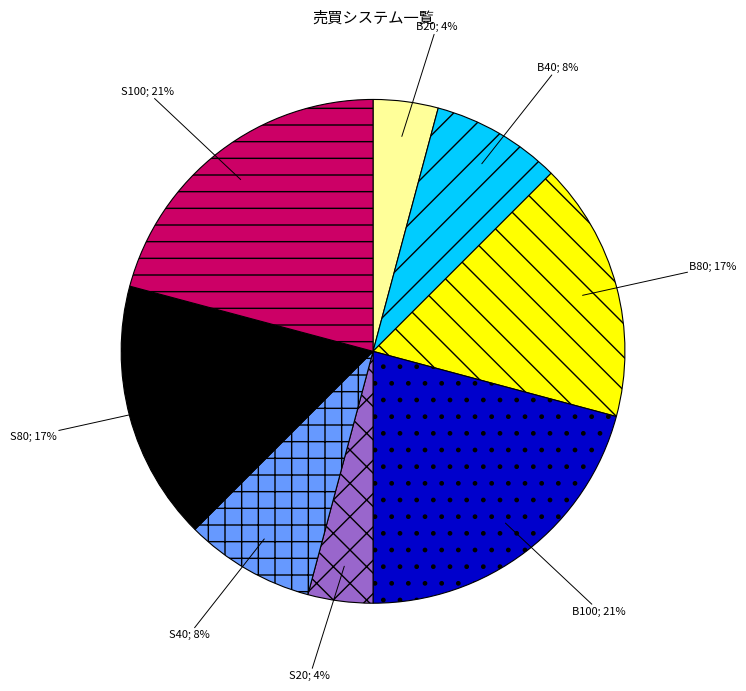

To the nearest percent, what is the average slice percentage?

12%